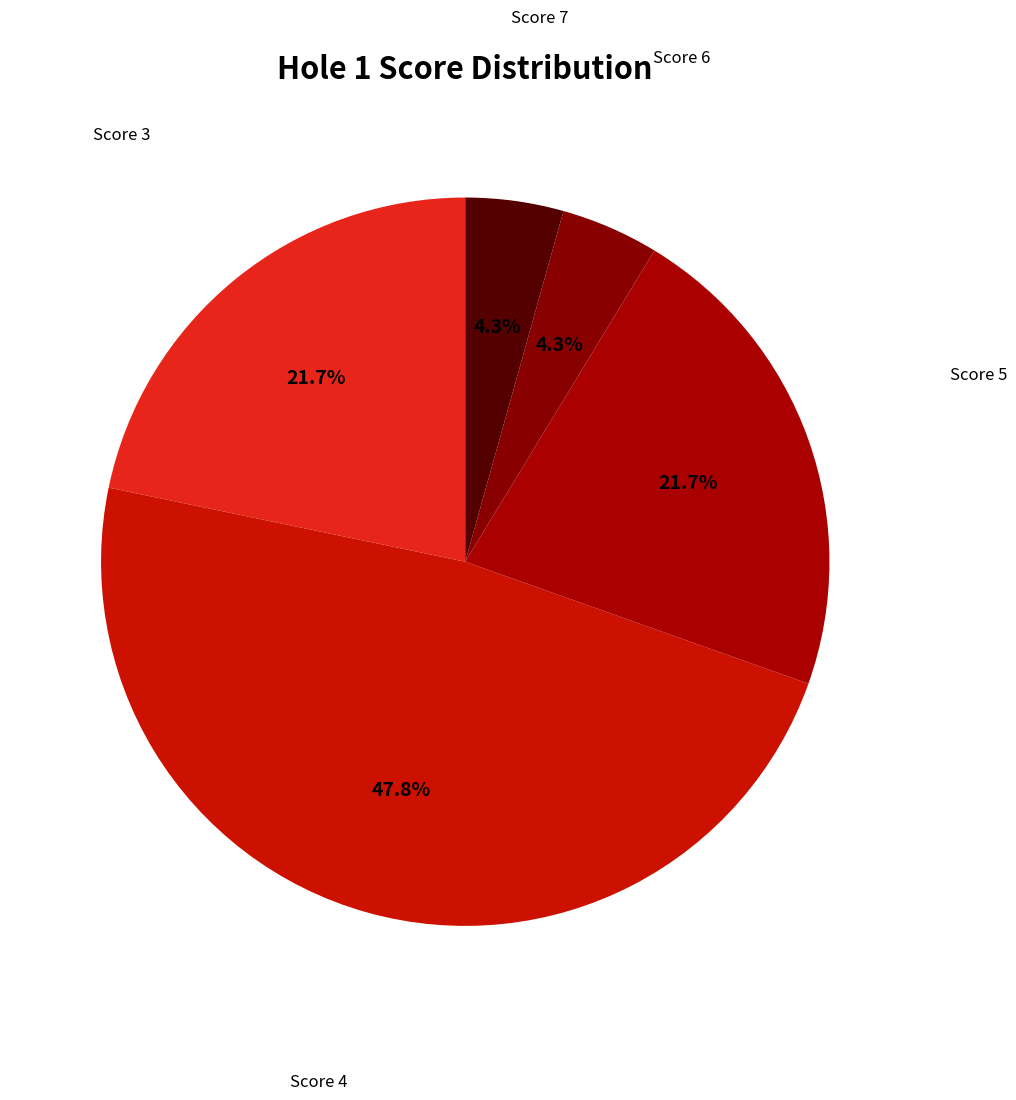

Approximately how many times larger is the value at Score 3 compared to Score 4?

0.5